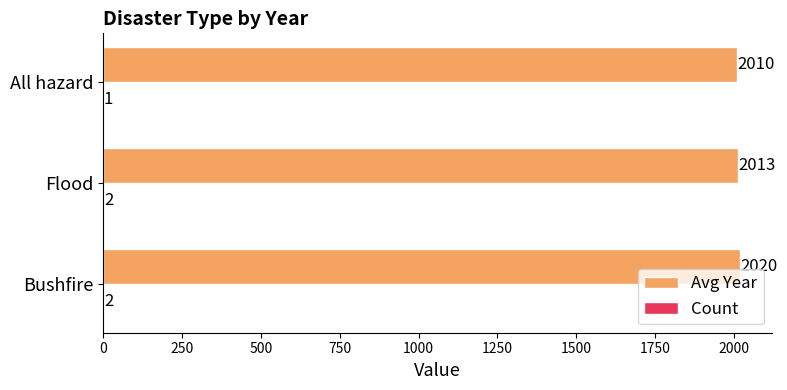

Which series has the largest total across all categories?

Avg Year